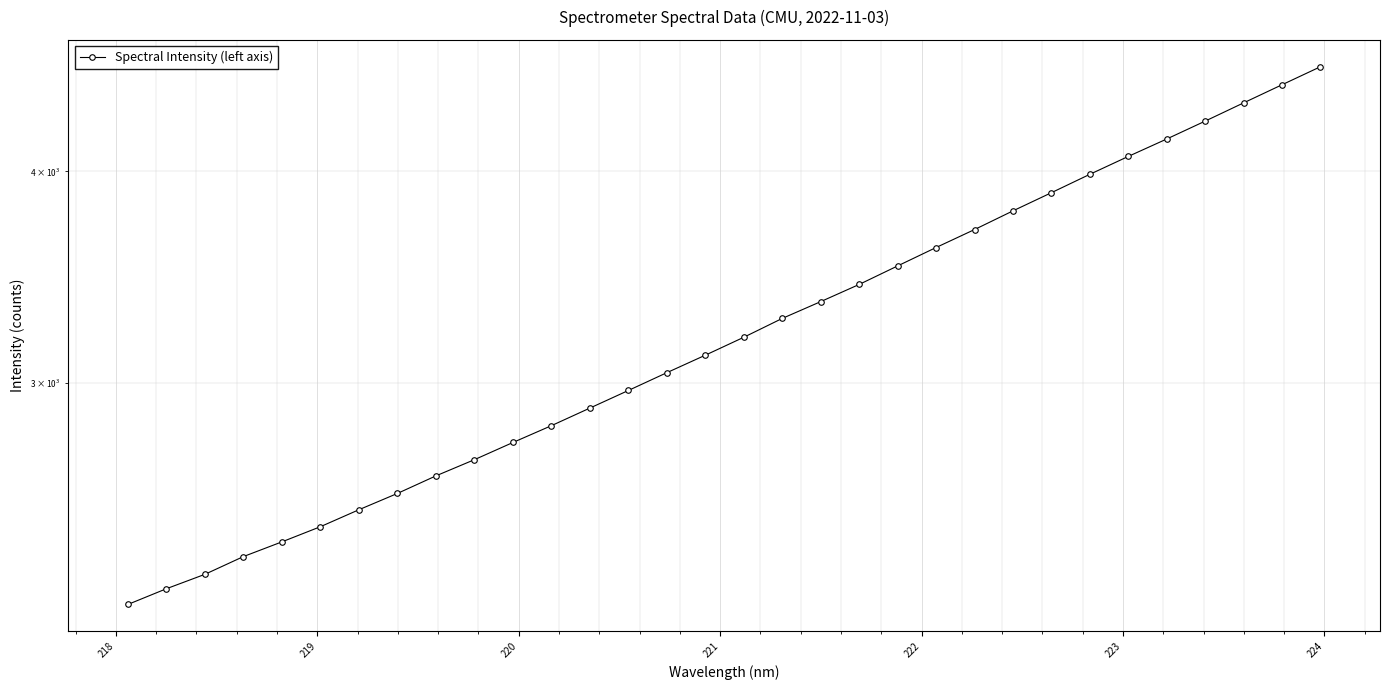

True or false: there are more than 1 points higher than both neighbors.

False